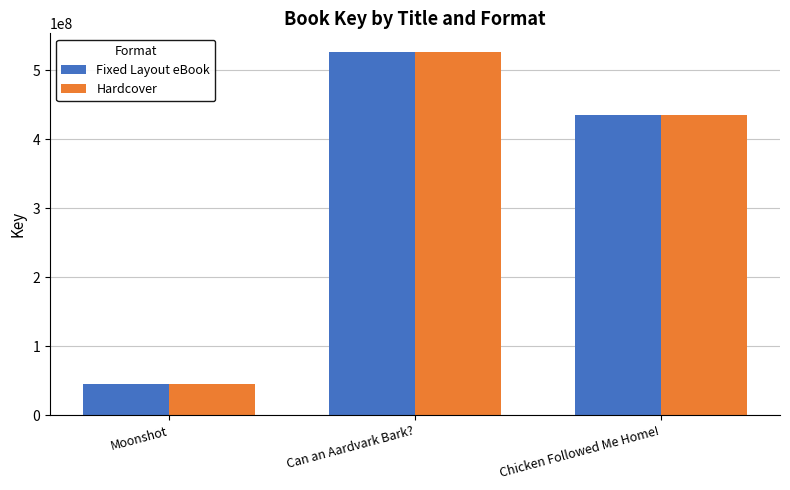

List the labels in order of Fixed Layout eBook value, largest first.

Can an Aardvark Bark?, Chicken Followed Me Home!, Moonshot